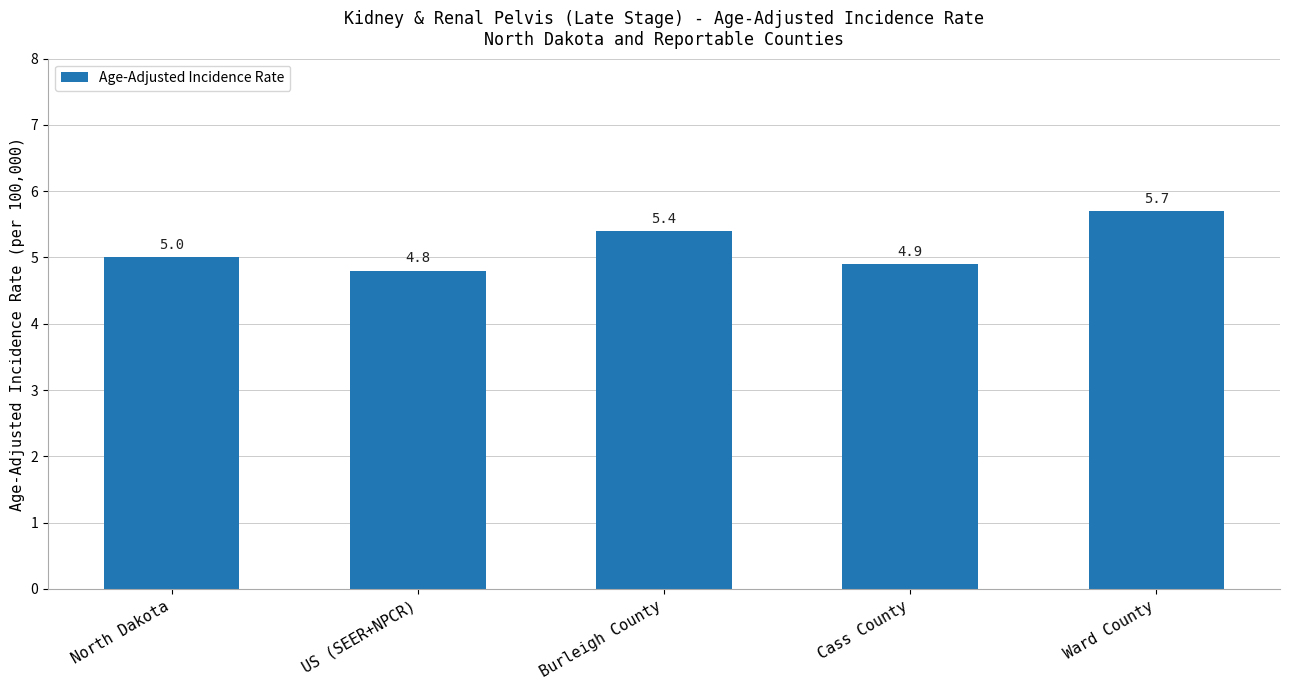

Reading left to right, extract all data points from this chart.

5.0	4.8	5.4	4.9	5.7